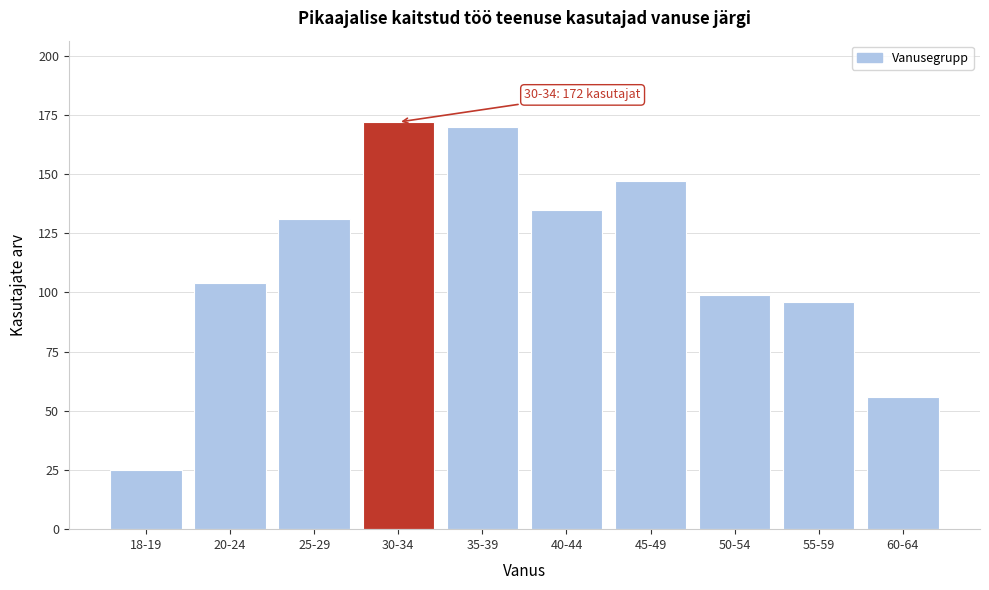

Reading left to right, list all the values displayed in this chart.

25	104	131	172	170	135	147	99	96	56